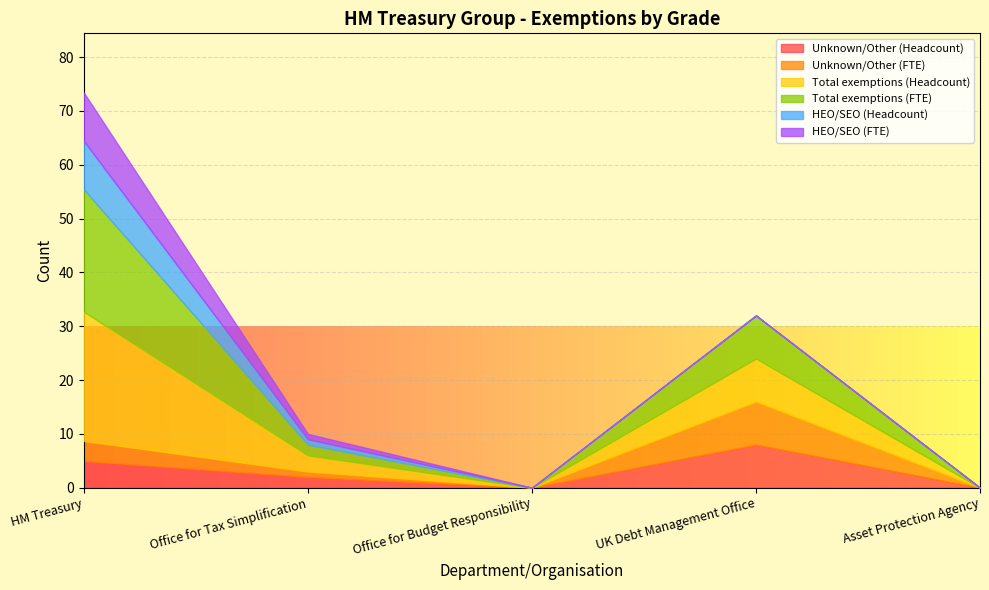

Where do Unknown/Other (Headcount) and HEO/SEO (FTE) first cross each other?

HM Treasury and Office for Tax Simplification